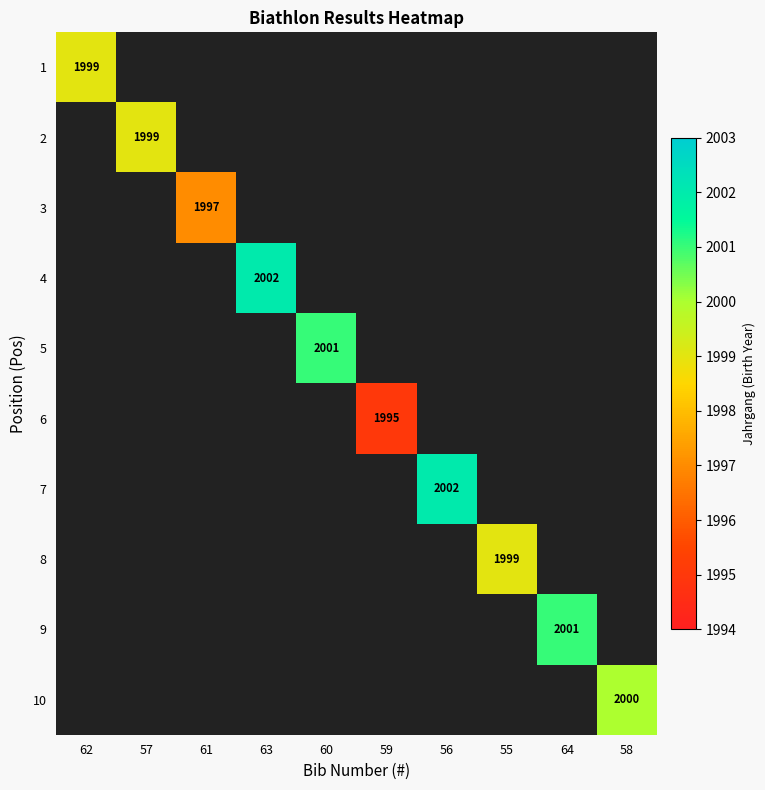

The value of 9 at 64 is 3018. True or false?

False